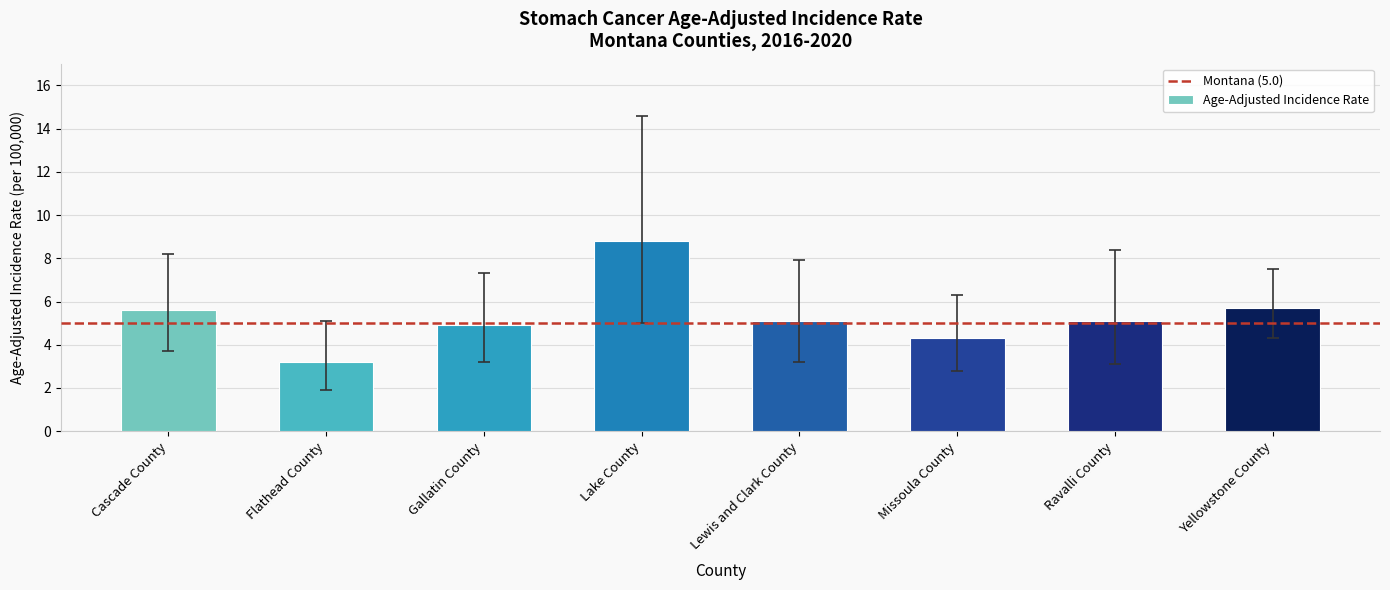

What is the greatest value displayed?

8.8